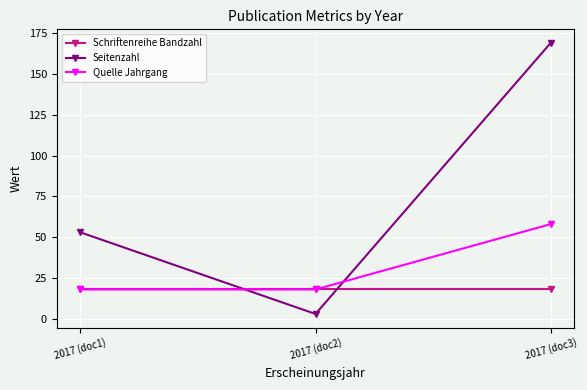

Count the Quelle Jahrgang values in the range 18 to 58.

3